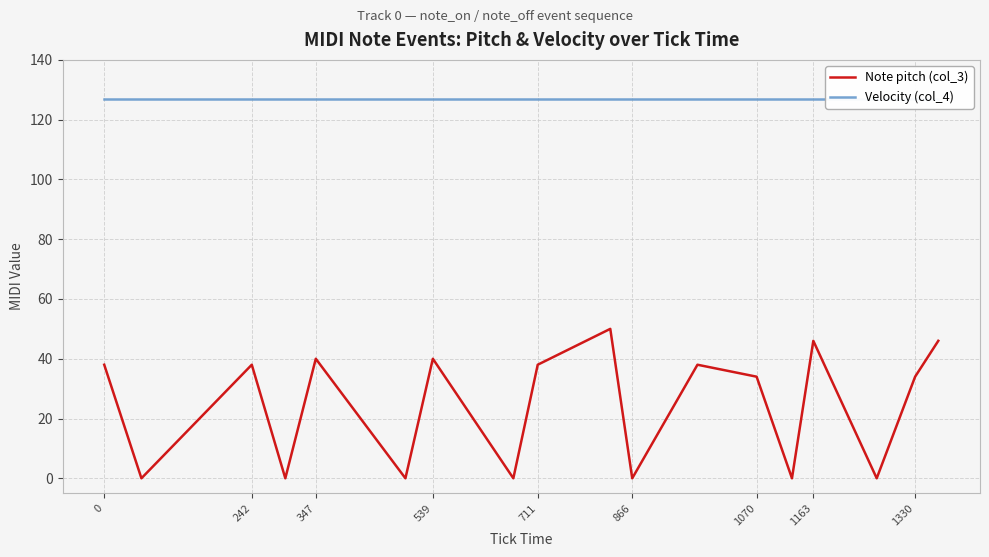

True or false: Note pitch (col_3) has a value of 18 at 711.

False